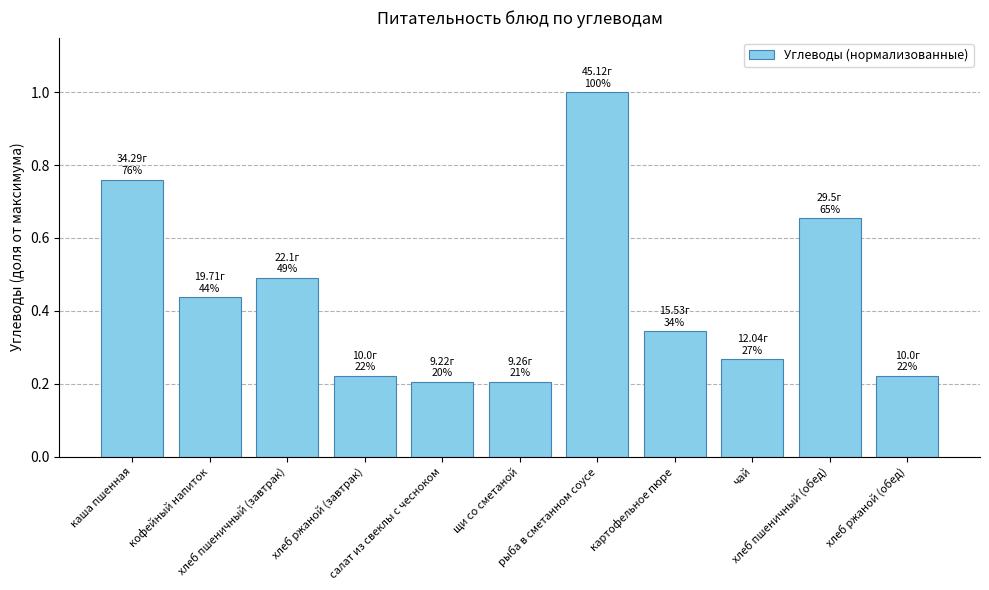

What is the greatest value displayed?

1.0